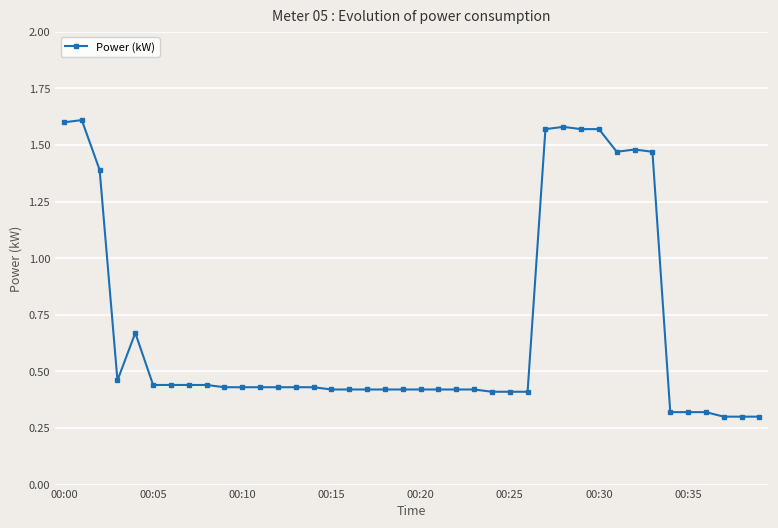

How many values are between 0 and 1?

30